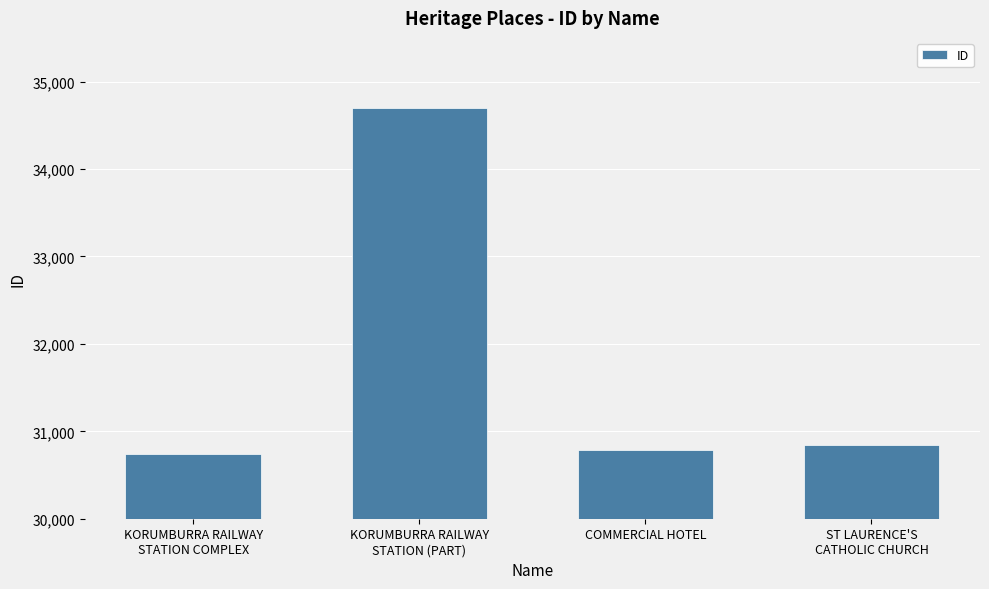

Where is the data nearest to the value 32720?

ST LAURENCE'S
CATHOLIC CHURCH